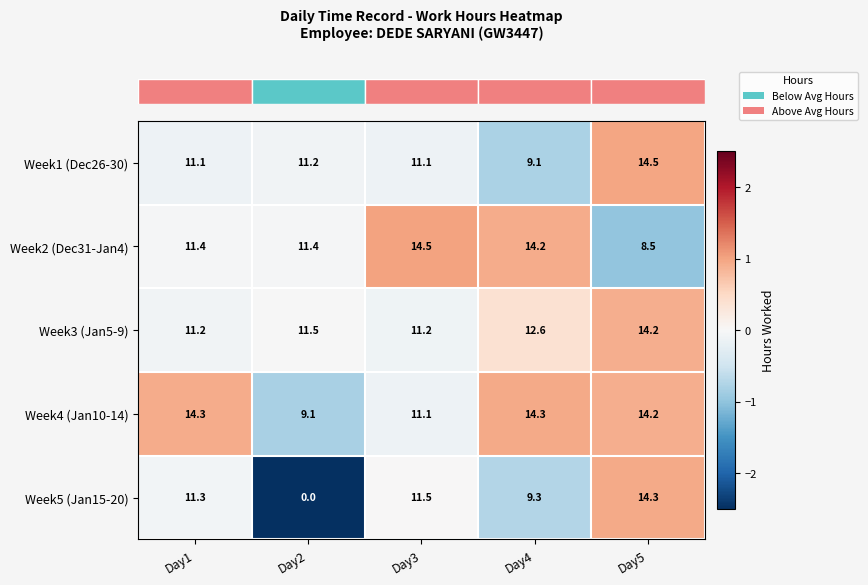

Which series changed the most between Day3 and Day4?

Week4 (Jan10-14)